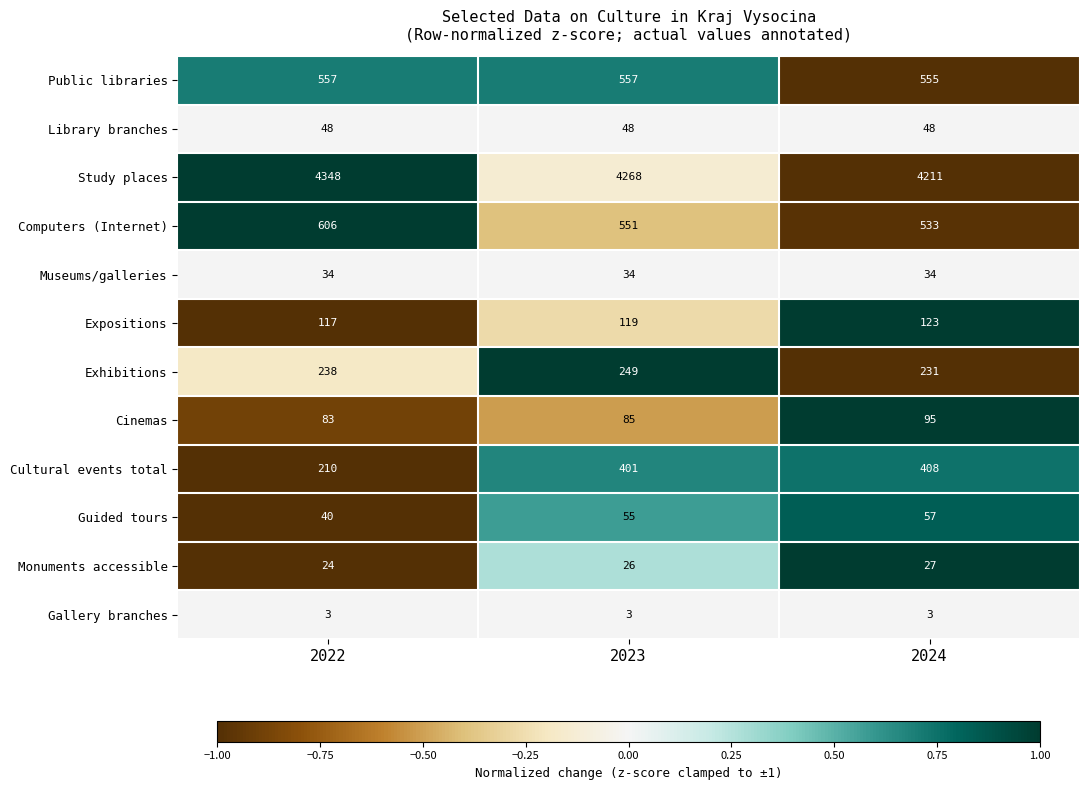

How many data points in Cinemas are less than 85?

1